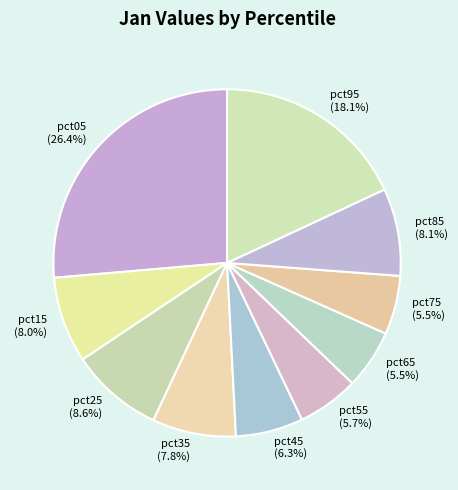

What is the ratio of the value at pct65 to the value at pct05?

0.2